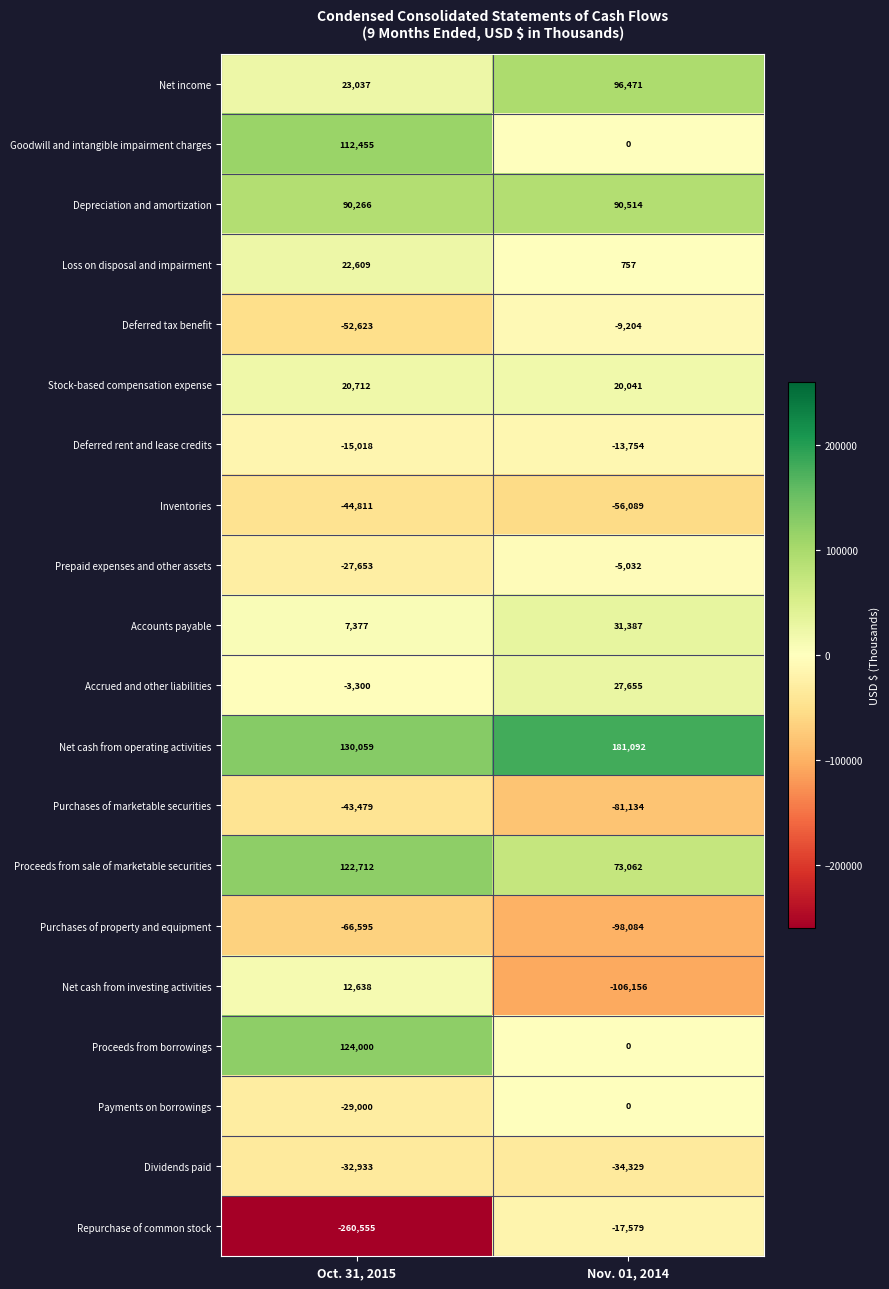

At which category does the chart reach its peak across all series?

Nov. 01, 2014